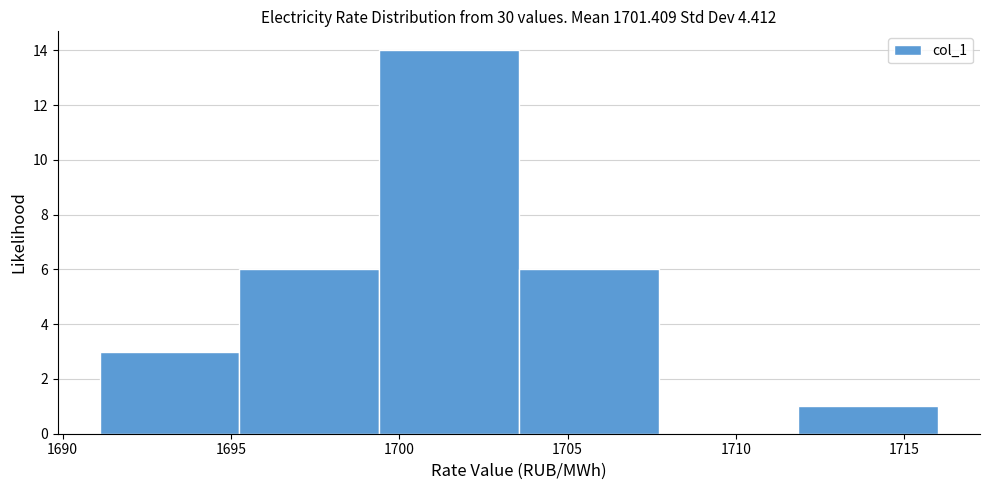

What is the height of the bar covering 1699.5 to 1703.5 on the x-axis? Neither the bar edges nor the heights are printed on the chart, so give them approximately, as read against the axes.

14